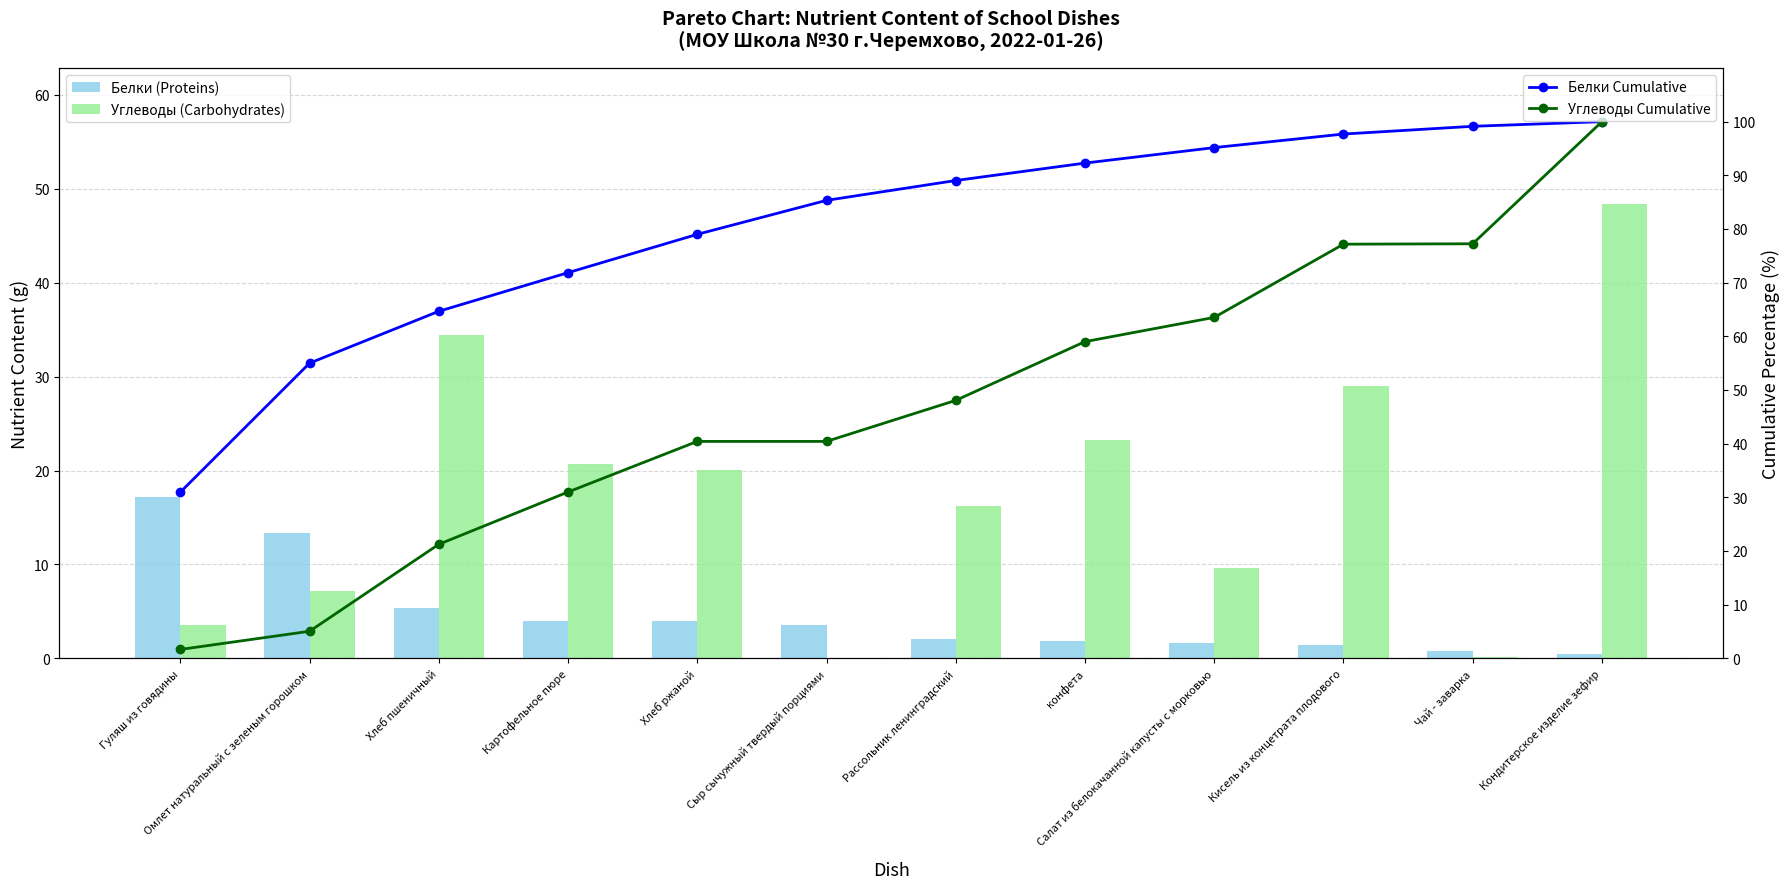

Is the value of Белки Cumulative at Хлеб пшеничный greater than the value of Белки (Proteins) at конфета?

Yes